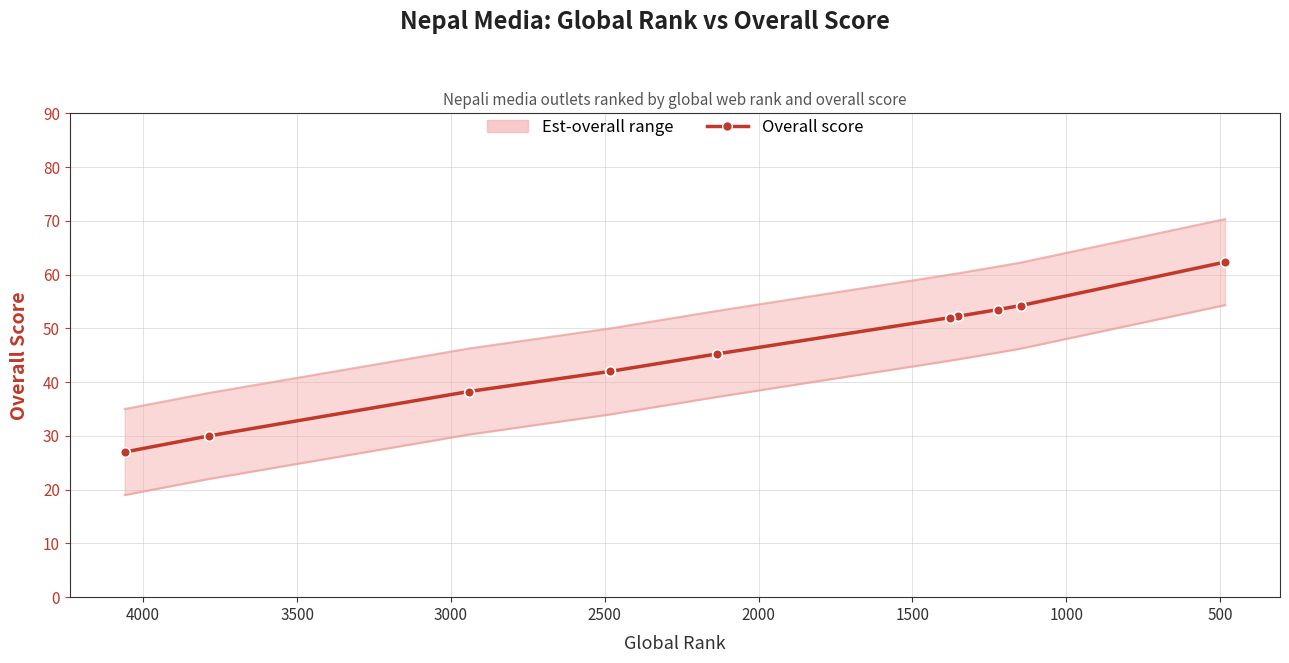

How many values exceed 45?

6